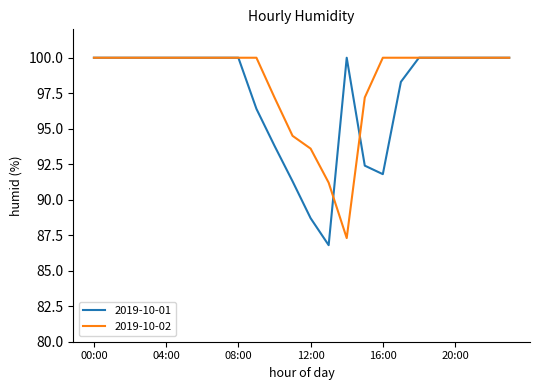

Which series has the largest total across all categories?

2019-10-02